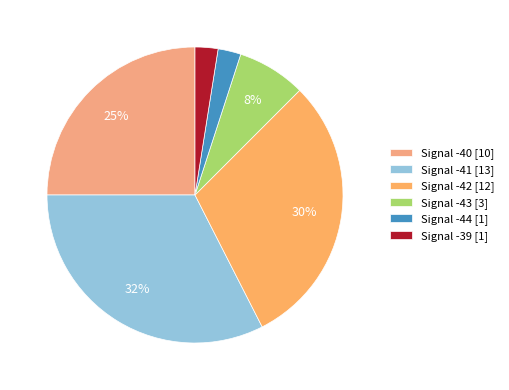

Does any single category account for the majority?

No